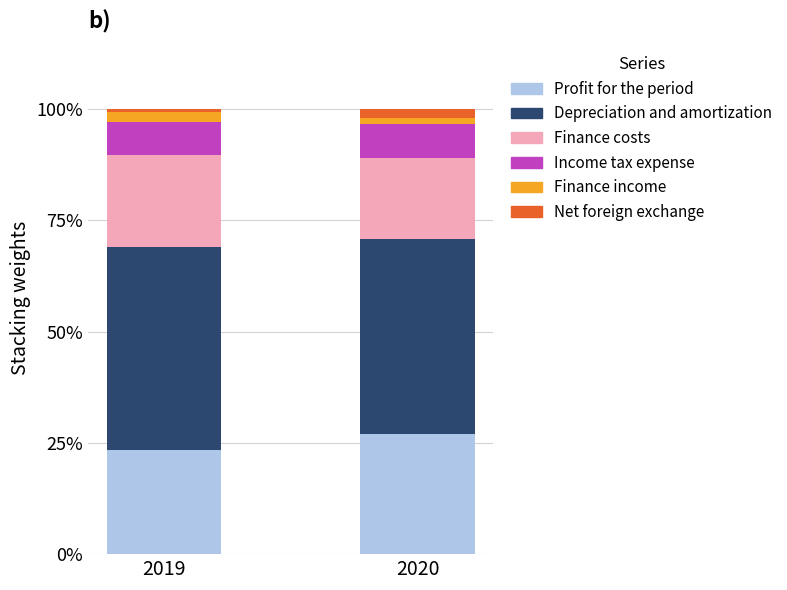

At which label does Profit for the period reach its peak?

2020